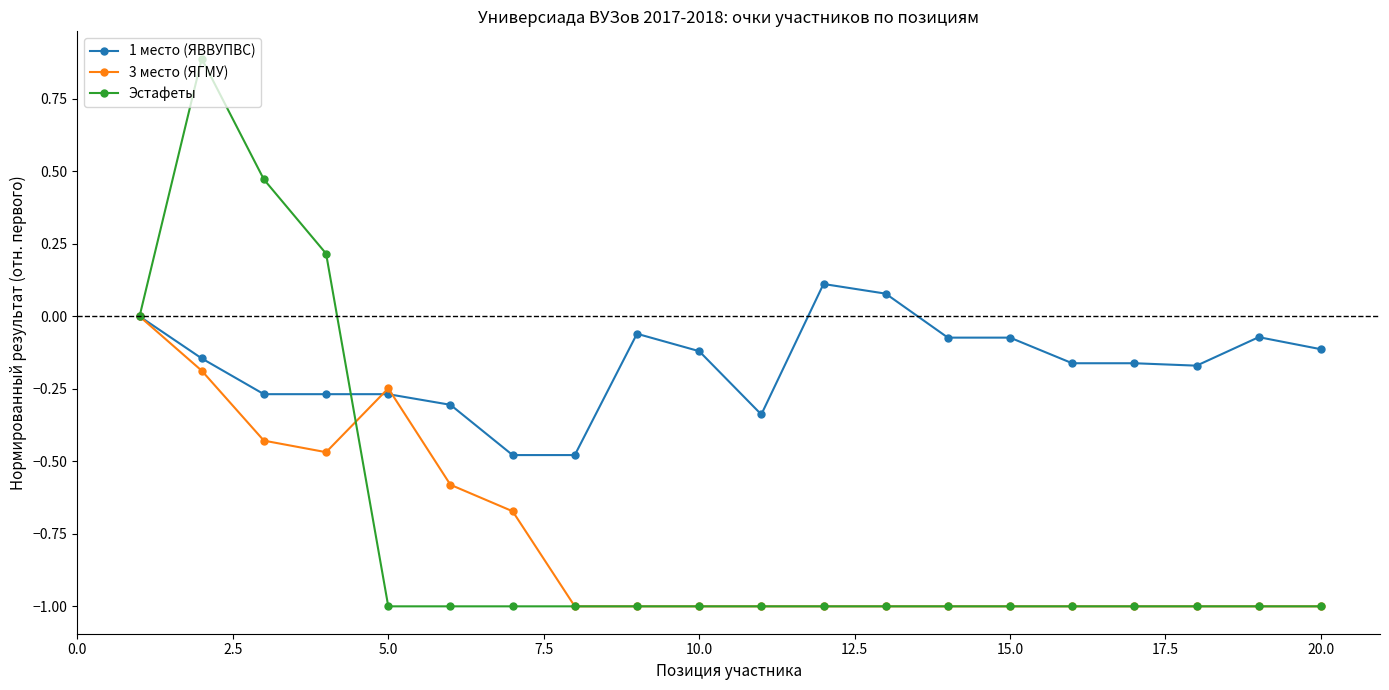

True or false: Эстафеты has more than 0 interior local peaks.

True